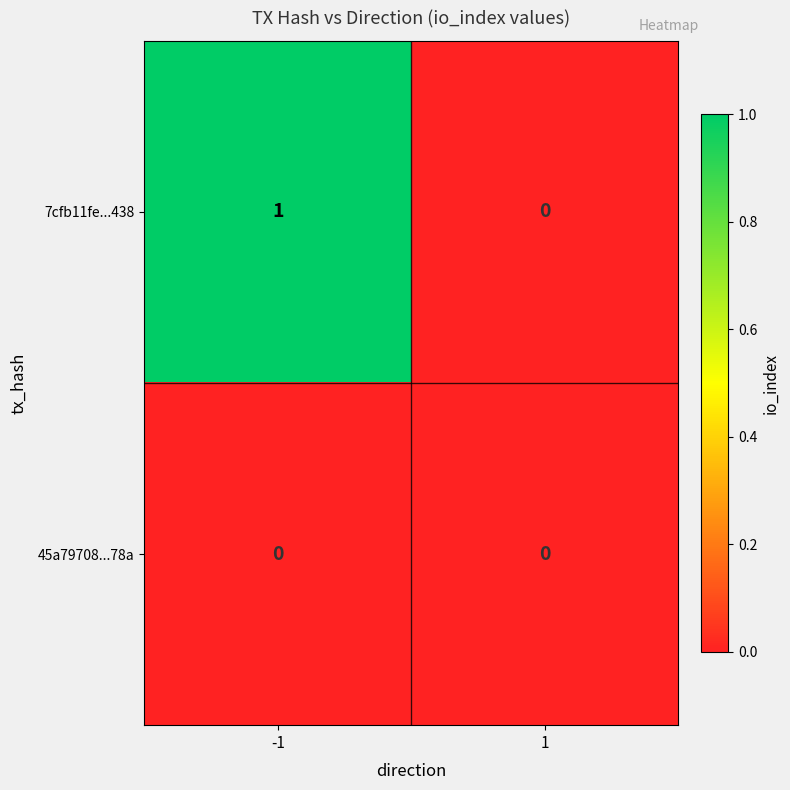

At which category is the sum across all series the highest?

-1